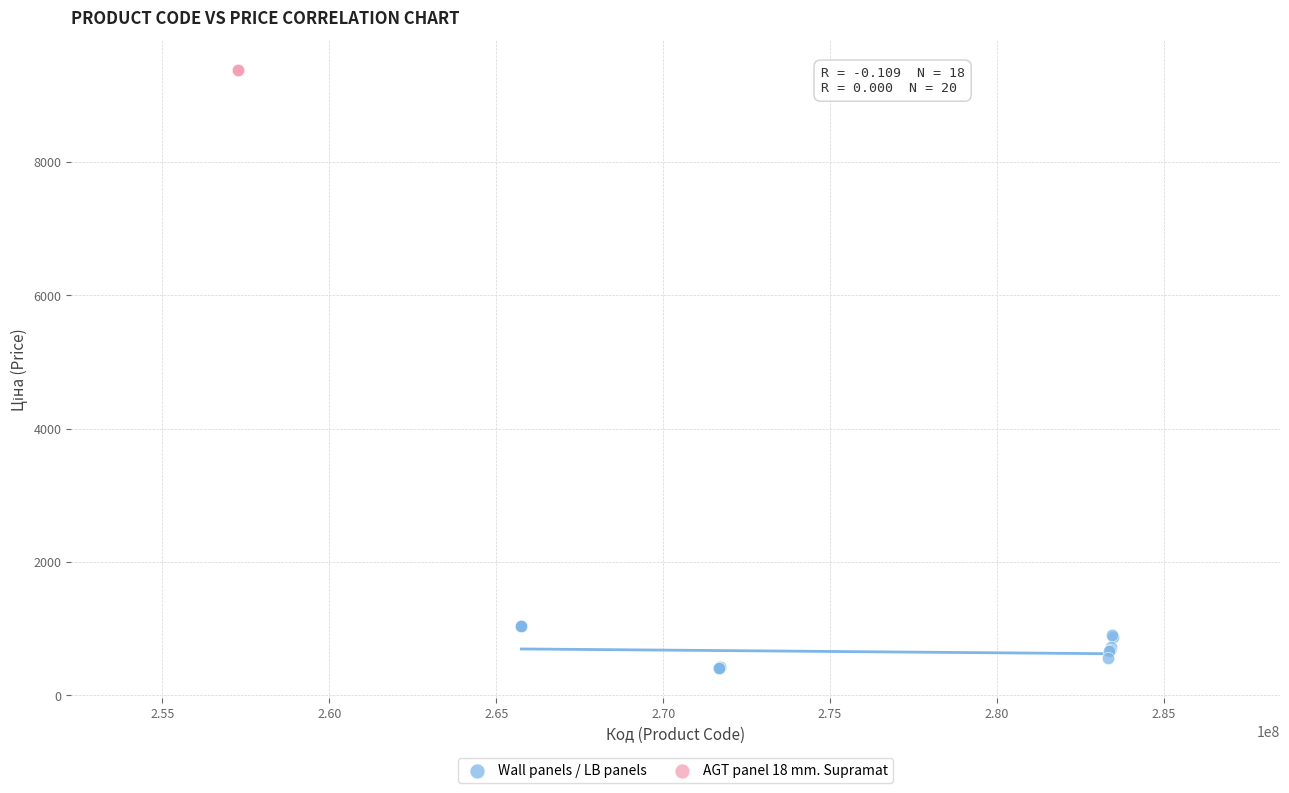

Which series contains the highest Y value?

AGT panel 18 mm. Supramat